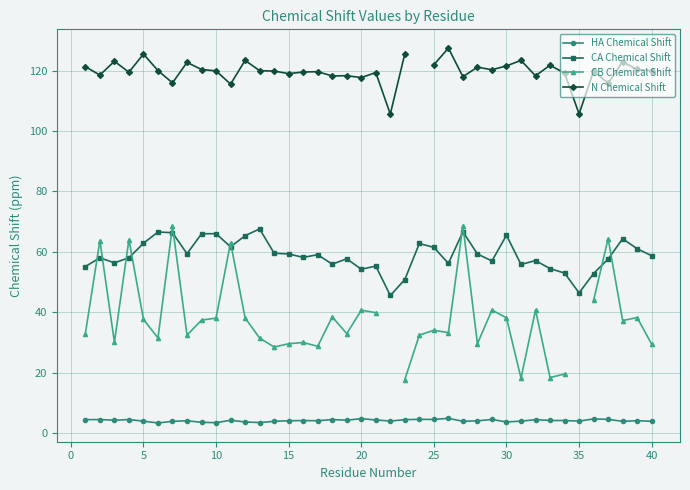

What is the highest value of the CA Chemical Shift series?

67.6